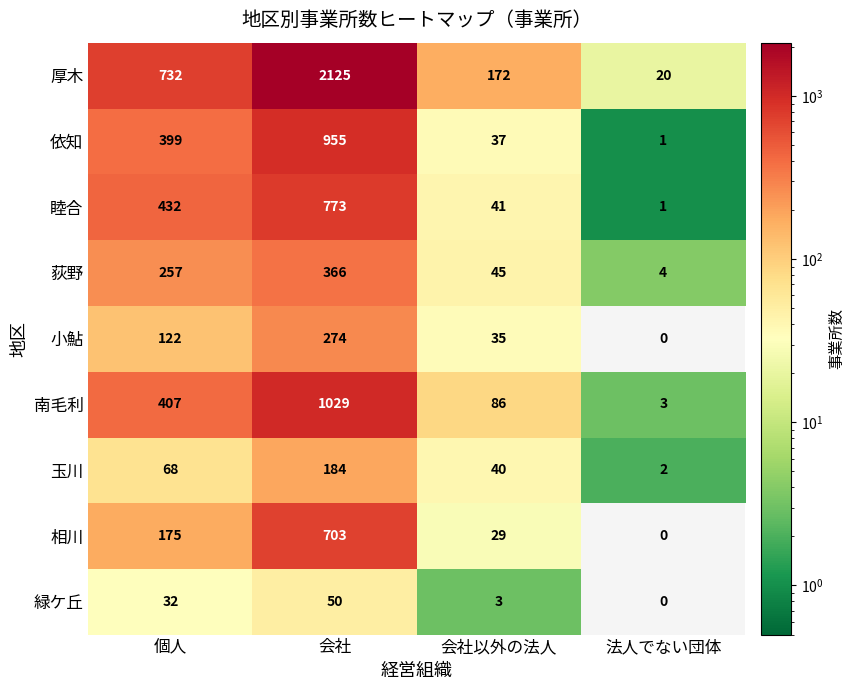

What is the approximate value of 依知 at 個人?

399